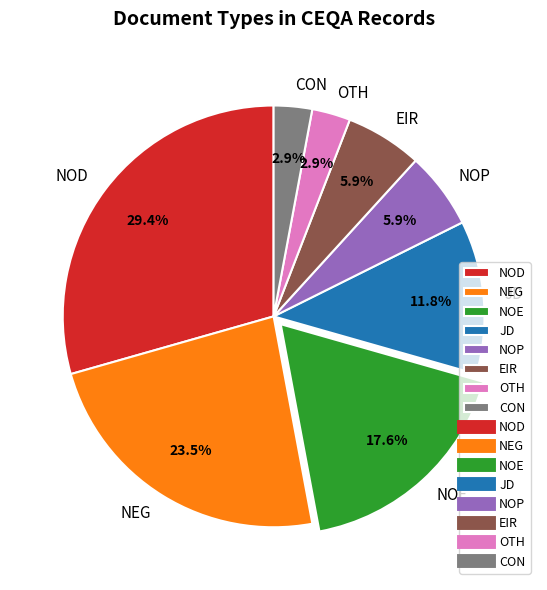

To the nearest percent, what portion does CON represent?

3%